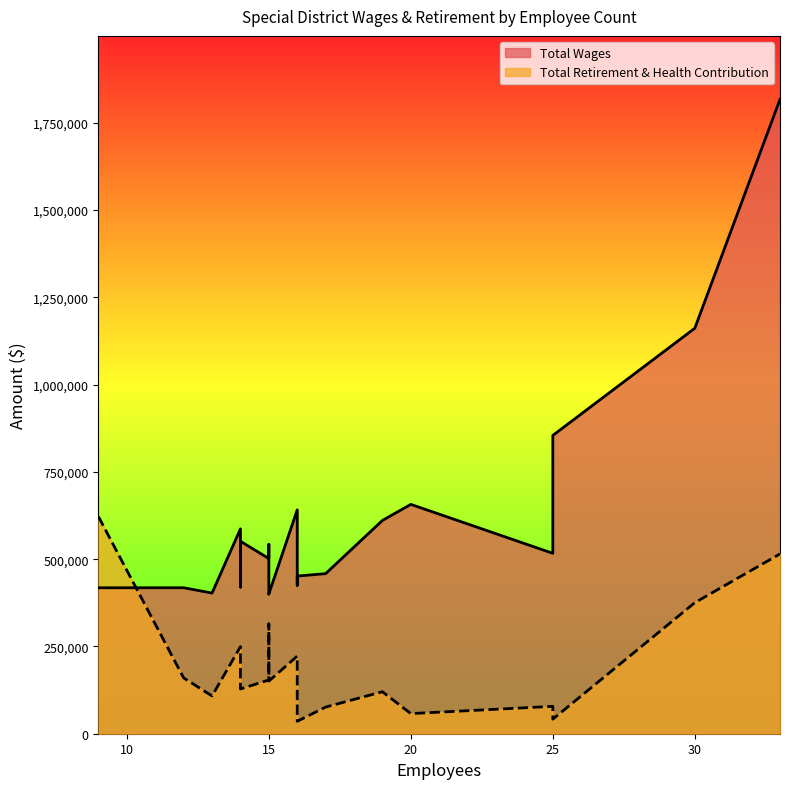

What is the lowest value of the Total Wages series?

400010